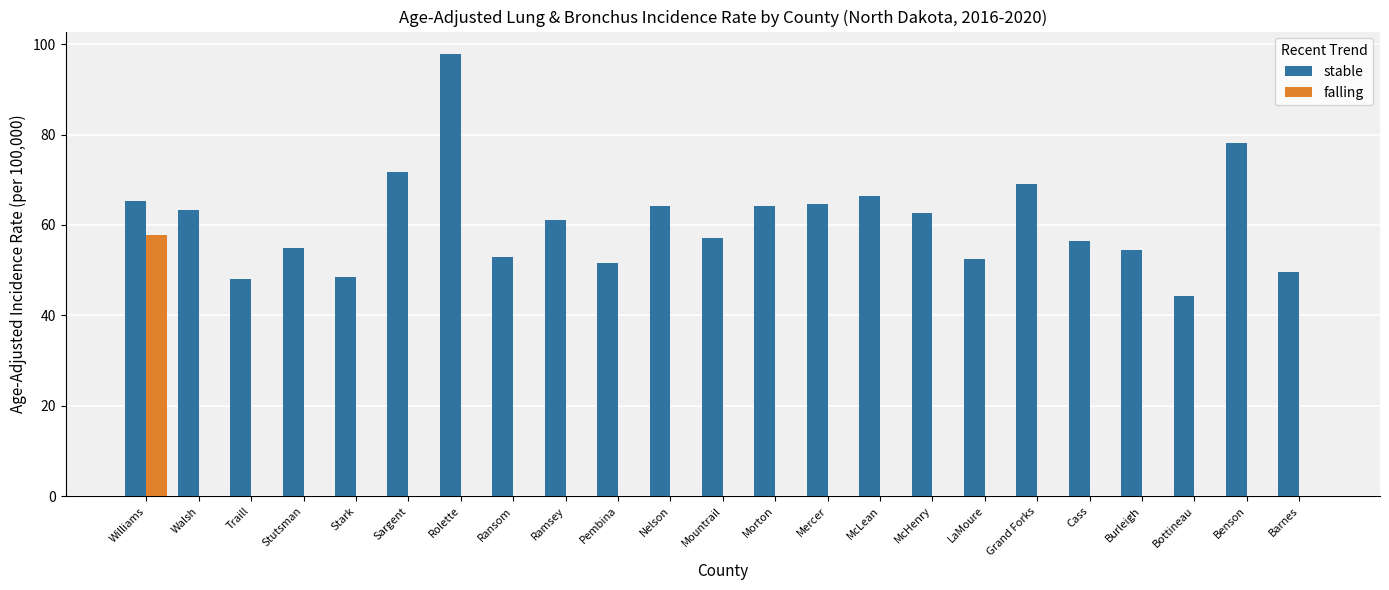

What is the maximum value for stable?

97.9